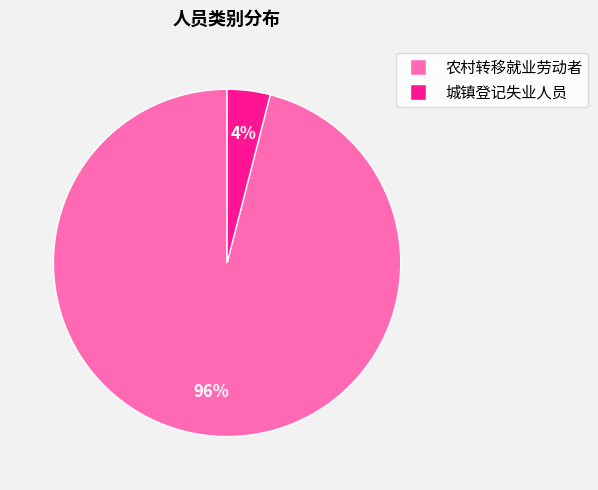

Is the sum of 农村转移就业劳动者 and 城镇登记失业人员 greater than half?

Yes